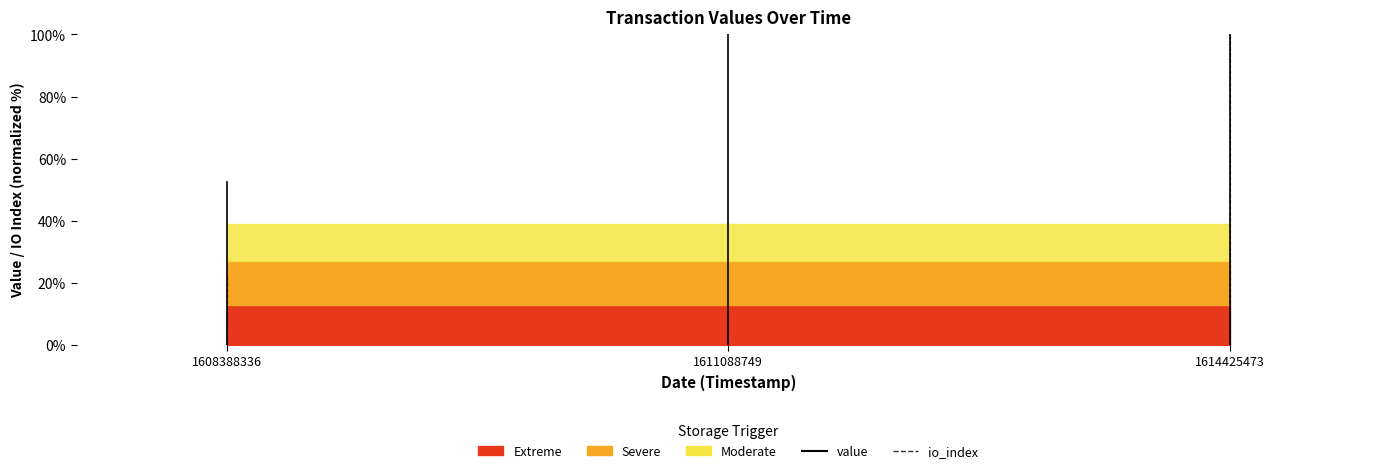

Rank the series at 1608388336 from highest to lowest value.

value, io_index